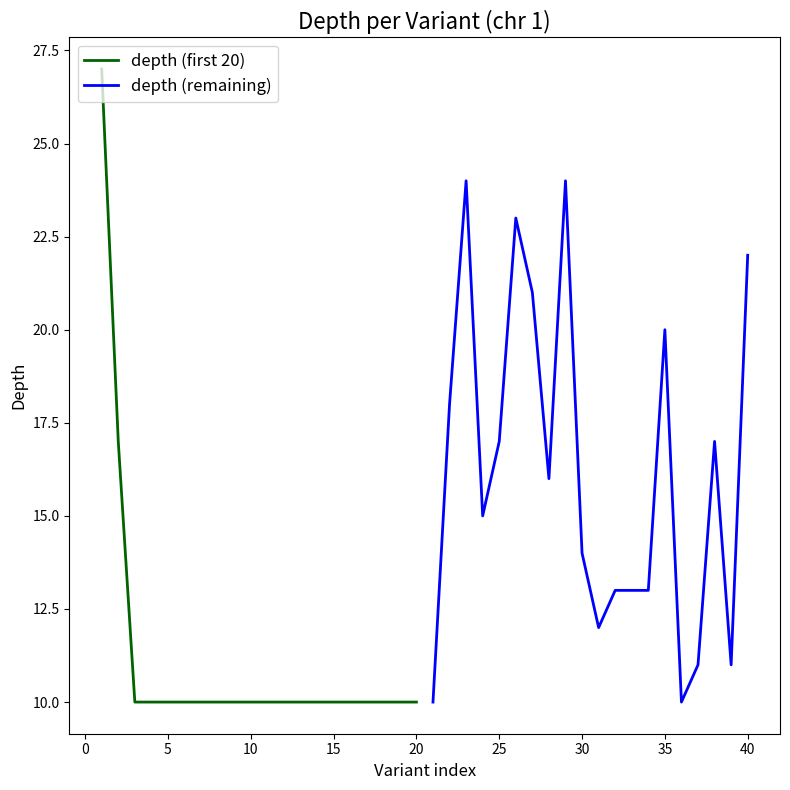

List the series in order of their peak value, lowest first.

depth (remaining), depth (first 20)